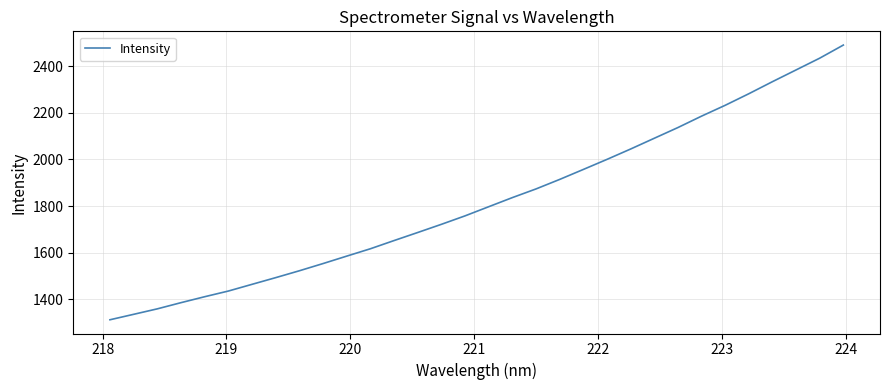

What is the difference between the maximum and minimum values?

1179.4